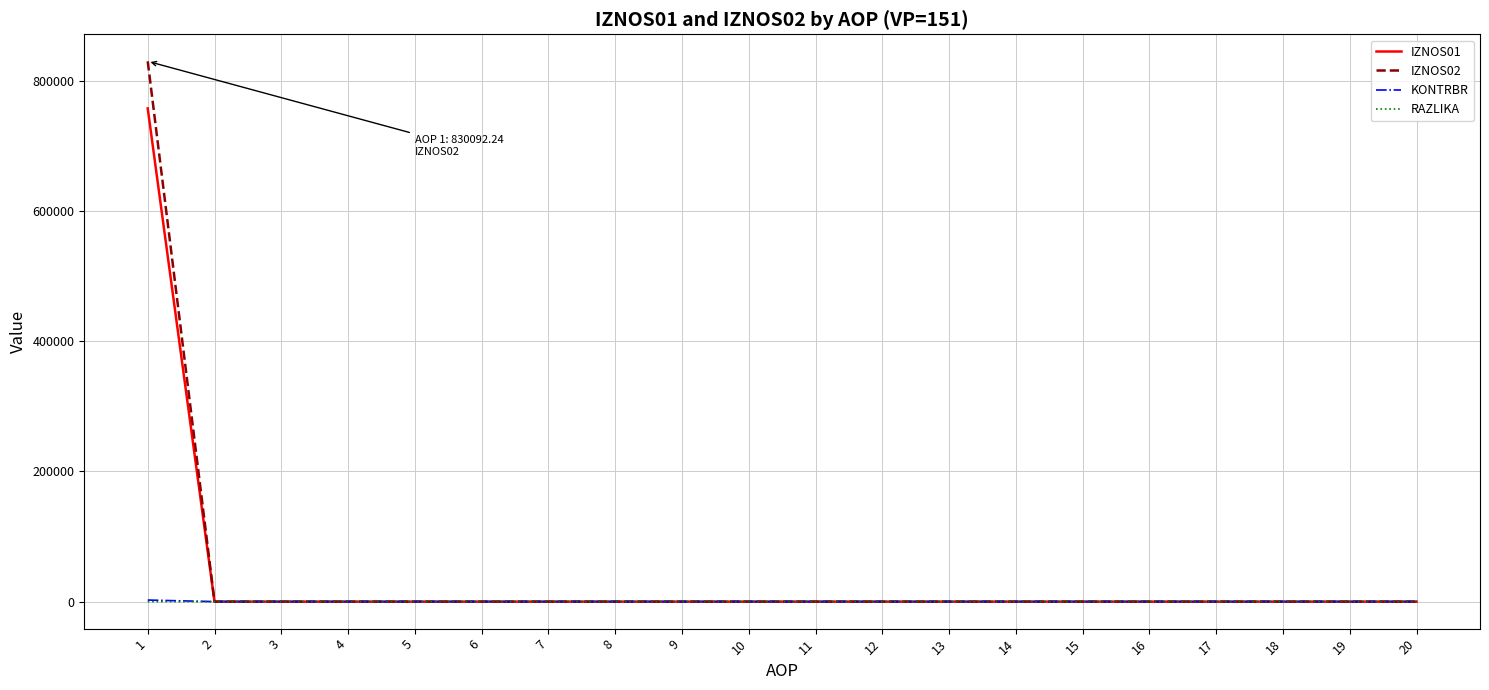

Which series has the largest range (max minus min)?

IZNOS02